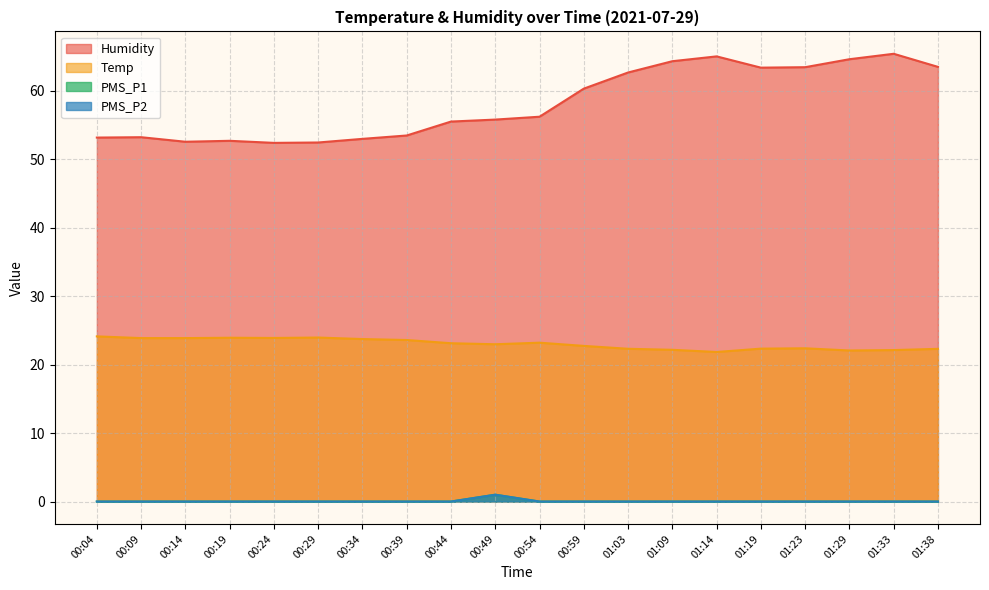

At 00:29, list the series in order from smallest to largest.

PMS_P1, PMS_P2, Temp, Humidity